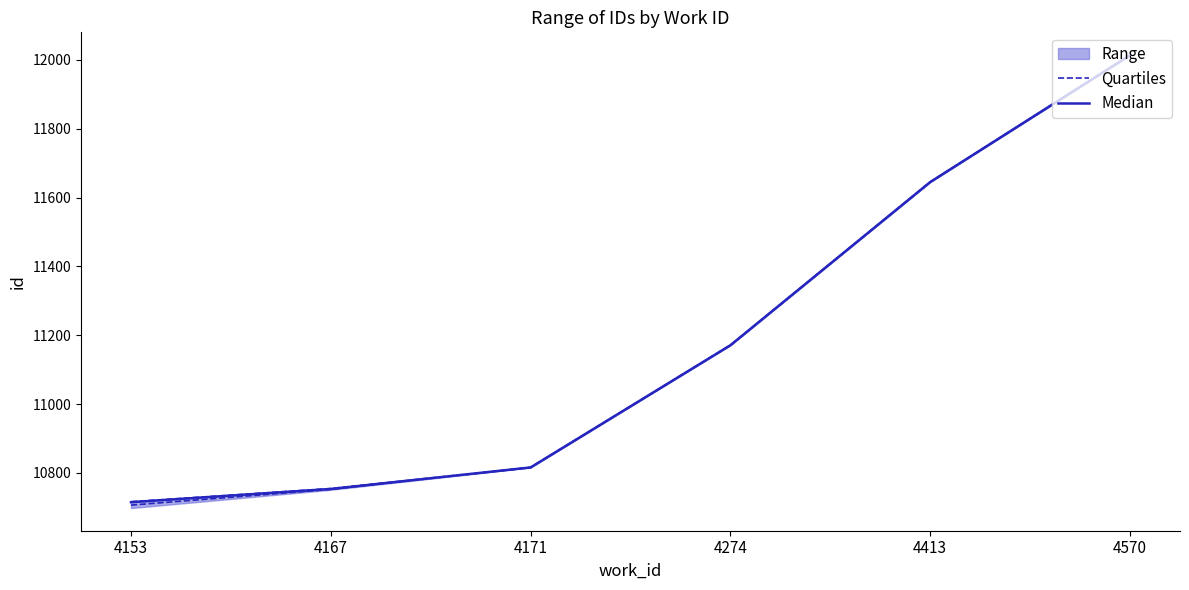

Reading left to right, what are all the values shown in this chart?

Quartiles: 4153=10706.5	4167=10752.2	4171=10816.0	4274=11171.0	4413=11645.0	4570=12013.2
Median: 4153=10715.0	4167=10753.5	4171=10816.0	4274=11171.0	4413=11645.0	4570=12013.5